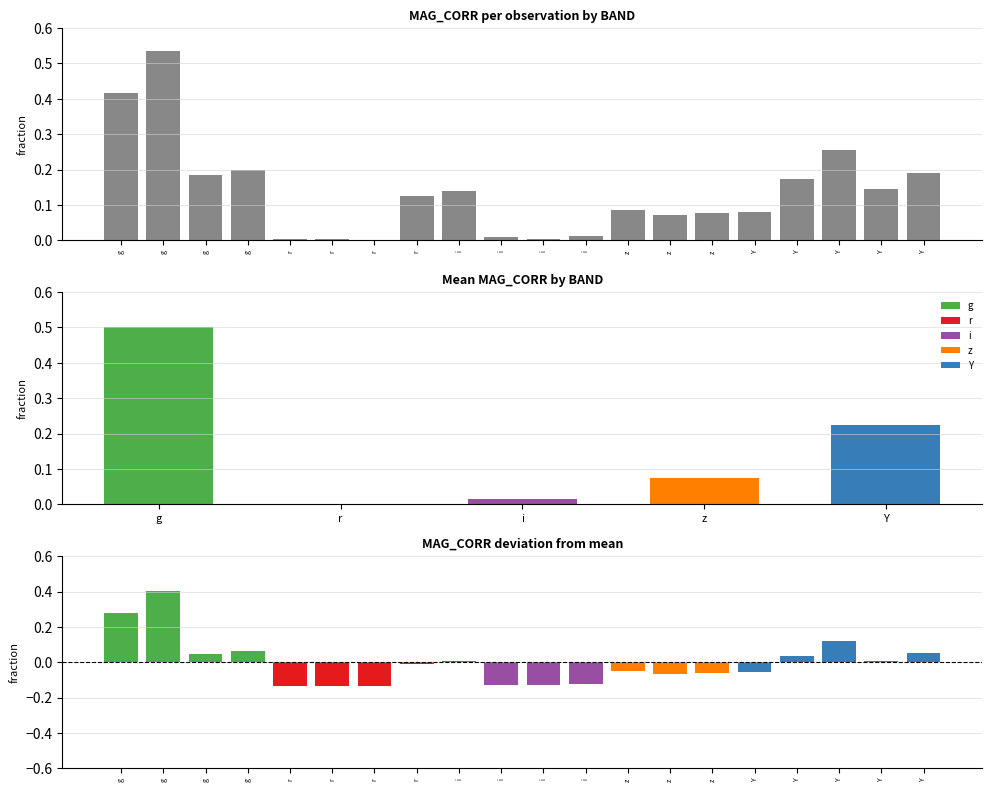

What is the label of the 19th bar from the left?

Y